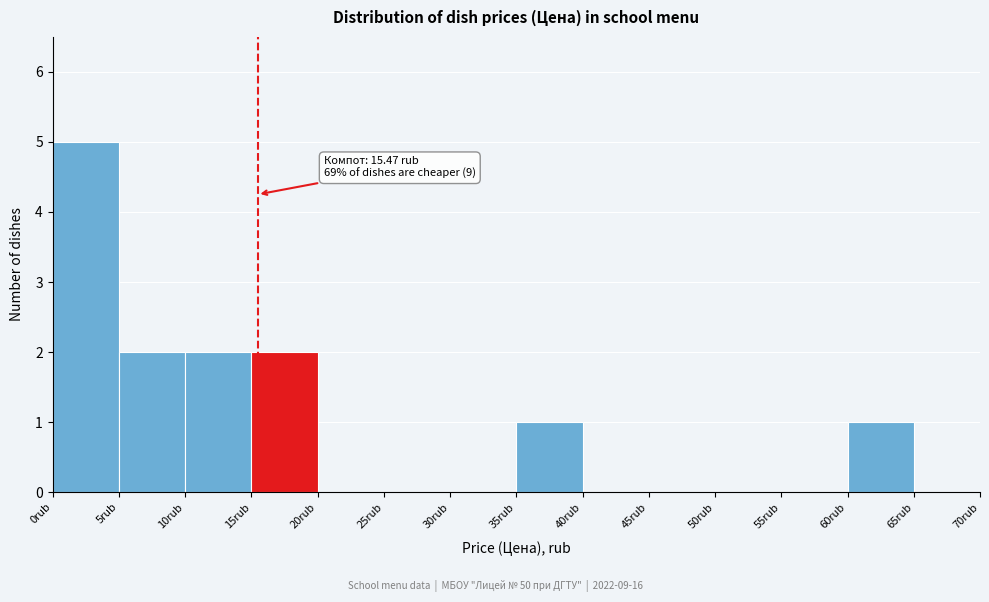

Over which range of the x-axis is the bar tallest?

0 to 5